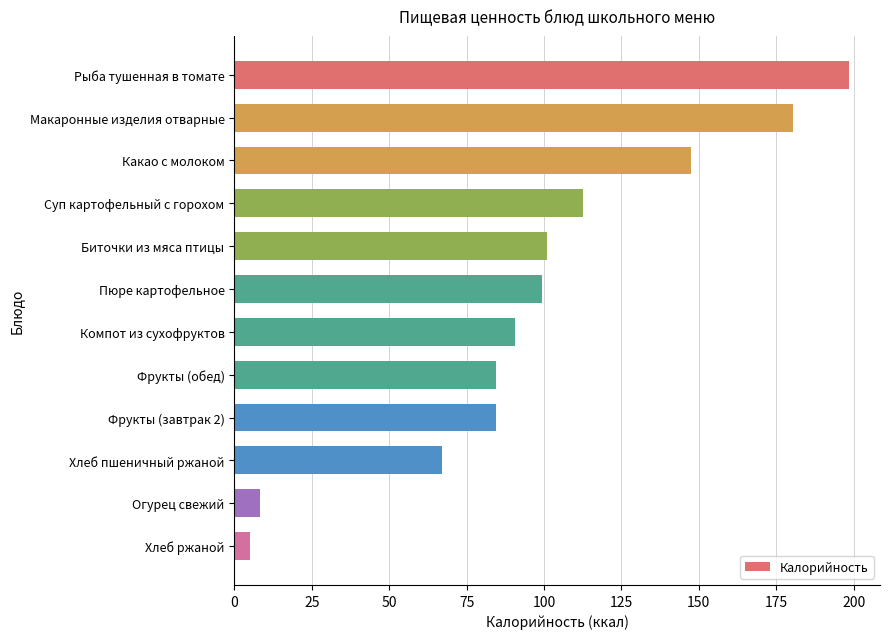

Reading top to bottom, list all the values displayed in this chart.

Рыба тушенная в томате=198.6	Макаронные изделия отварные=180.5	Какао с молоком=147.4	Суп картофельный с горохом=112.7	Биточки из мяса птицы=100.9	Пюре картофельное=99.4	Компот из сухофруктов=90.7	Фрукты (обед)=84.6	Фрукты (завтрак 2)=84.6	Хлеб пшеничный ржаной=67.2	Огурец свежий=8.4	Хлеб ржаной=5.2